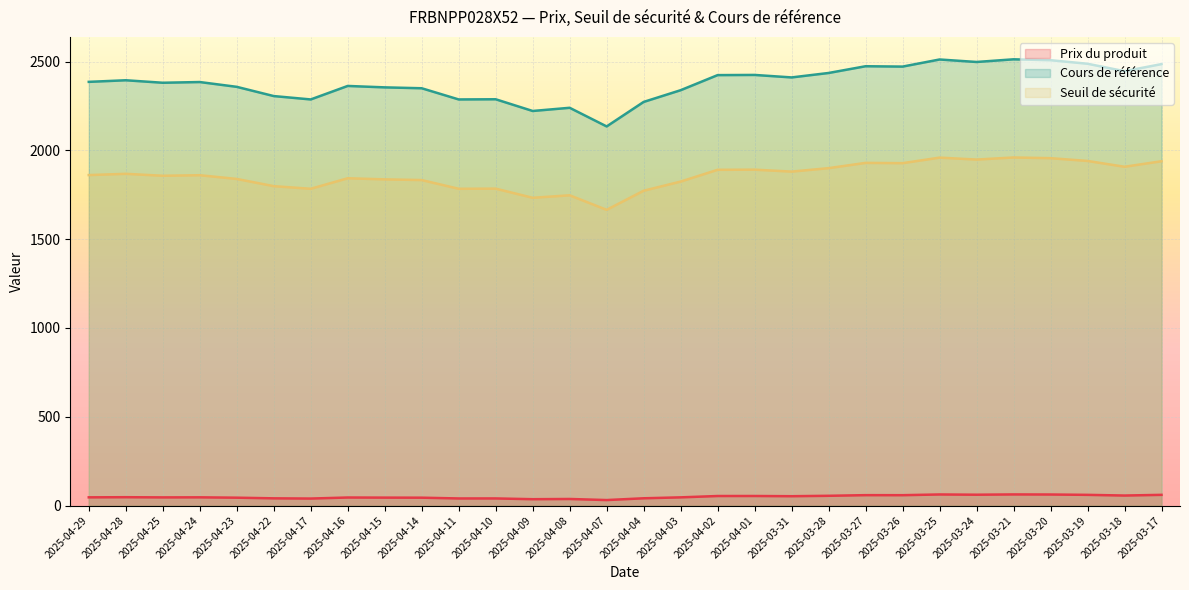

What position from the left is 2025-03-19?

28